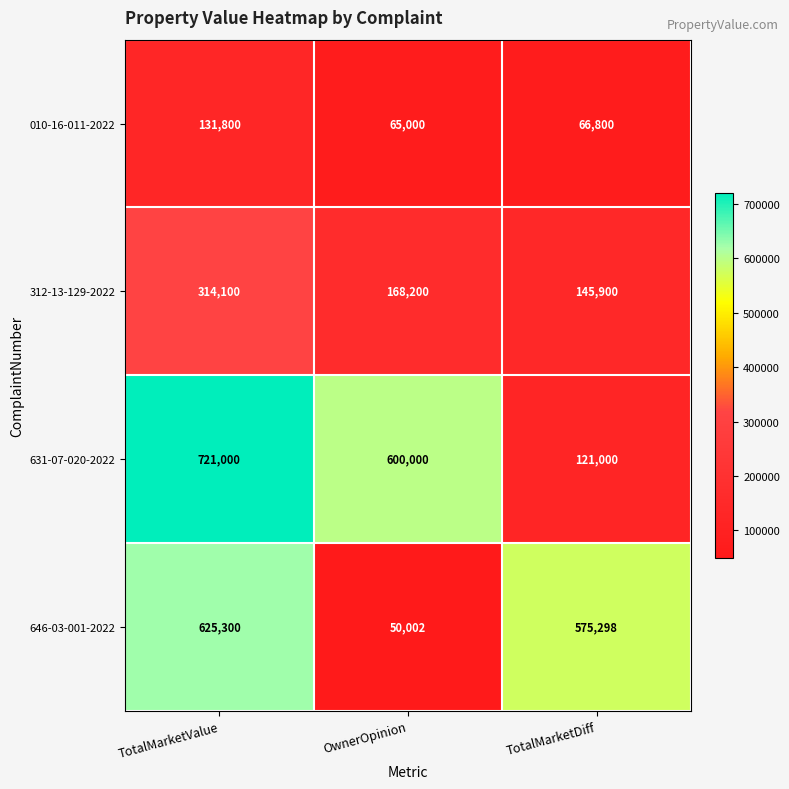

Is the value of 646-03-001-2022 at OwnerOpinion greater than the value of 312-13-129-2022 at TotalMarketDiff?

No